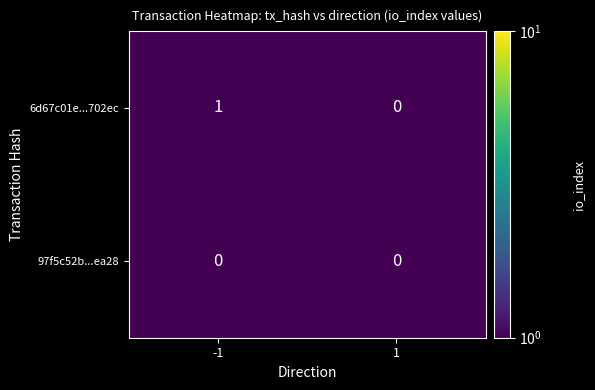

Is it true that 6d67c01e...702ec equals 0 at 1?

True